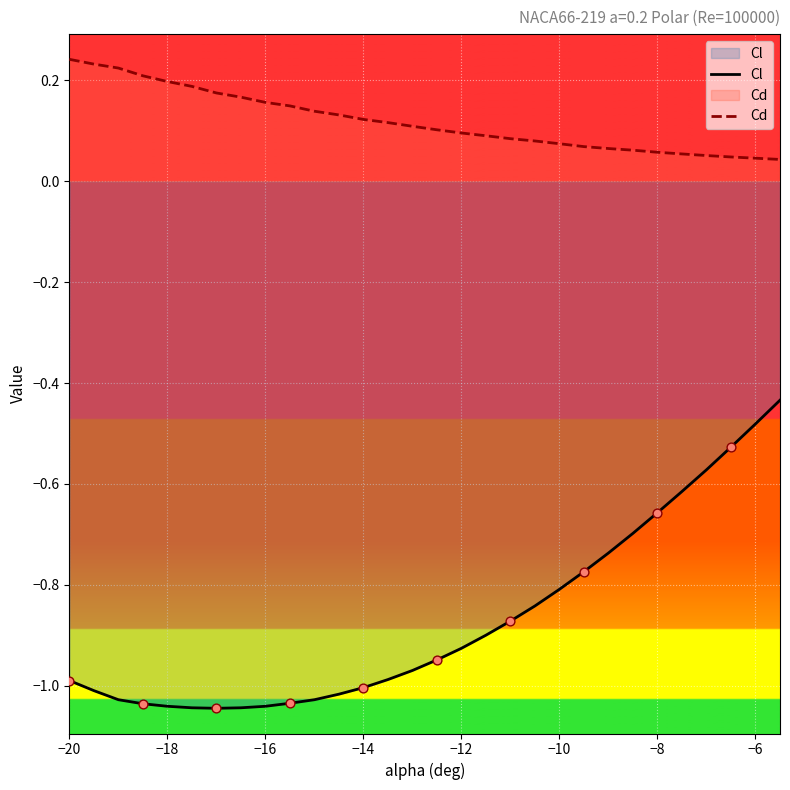

At how many categories does at least one series exceed 0?

30